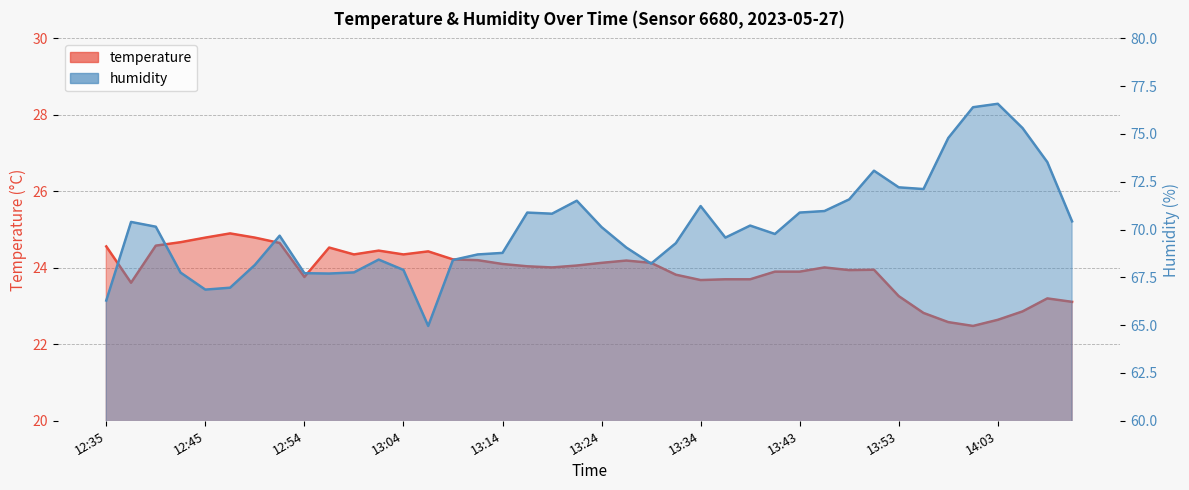

What is the total value across all series at 13:09?

92.6